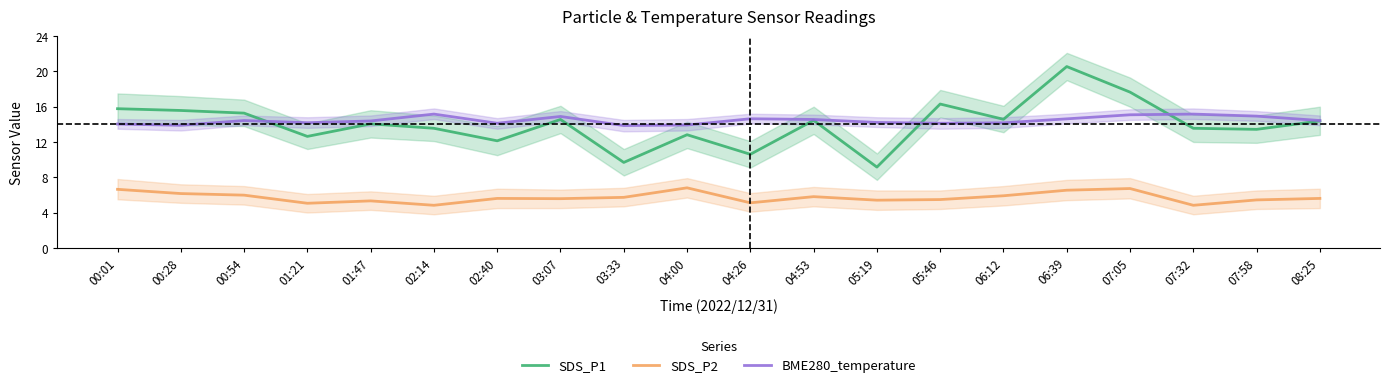

Count the number of data series in this chart.

3